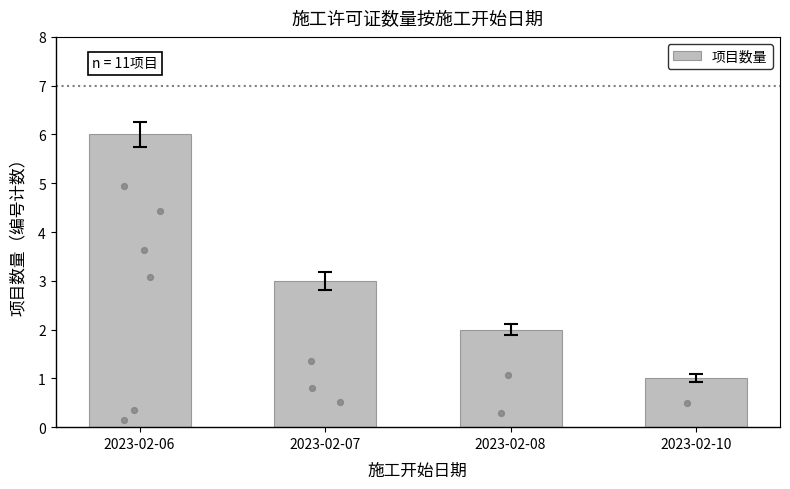

What is the ratio of the value at 2023-02-08 to the value at 2023-02-10?

2.0